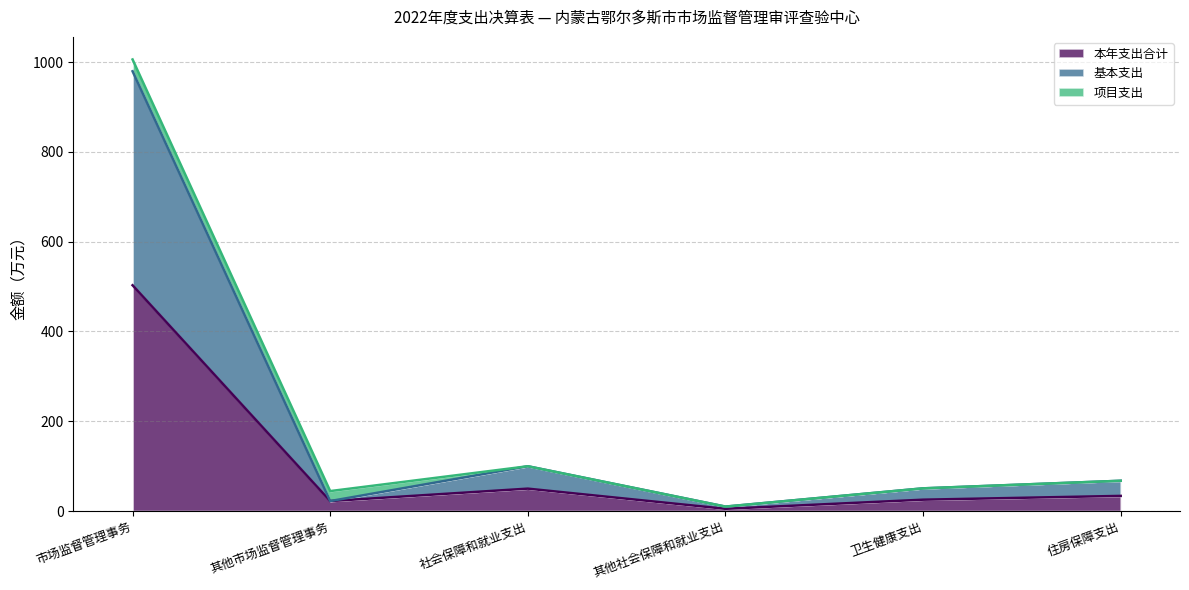

What are all the series names shown in the legend?

本年支出合计, 基本支出, 项目支出